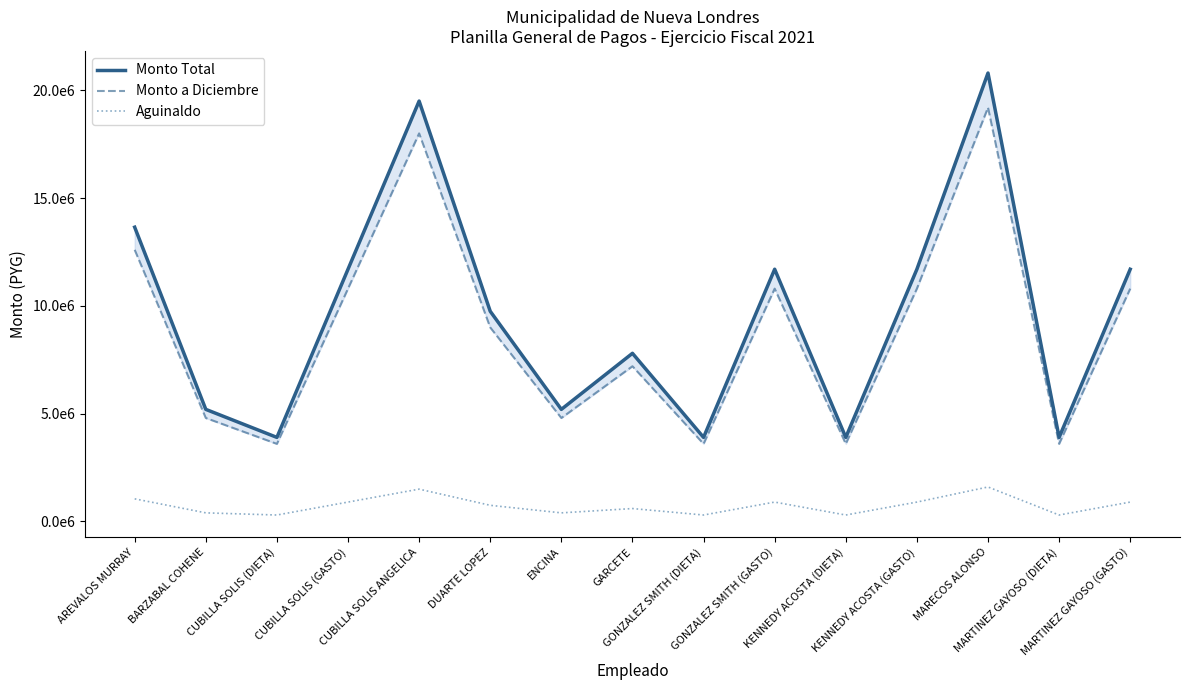

Which series has the widest spread of values?

Monto Total